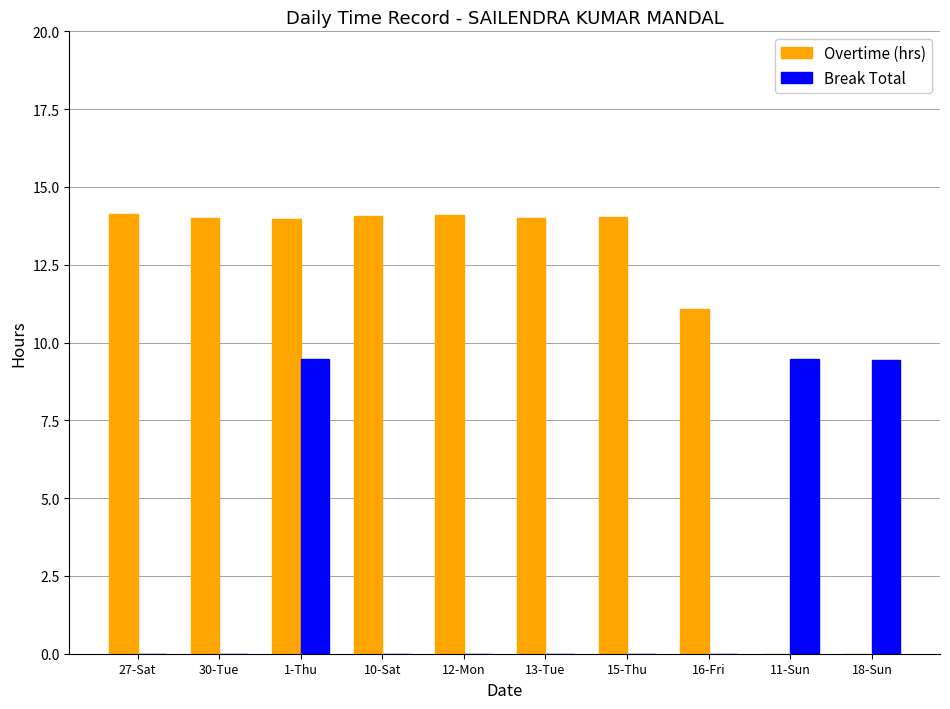

Which series changed the most between 1-Thu and 15-Thu?

Break Total